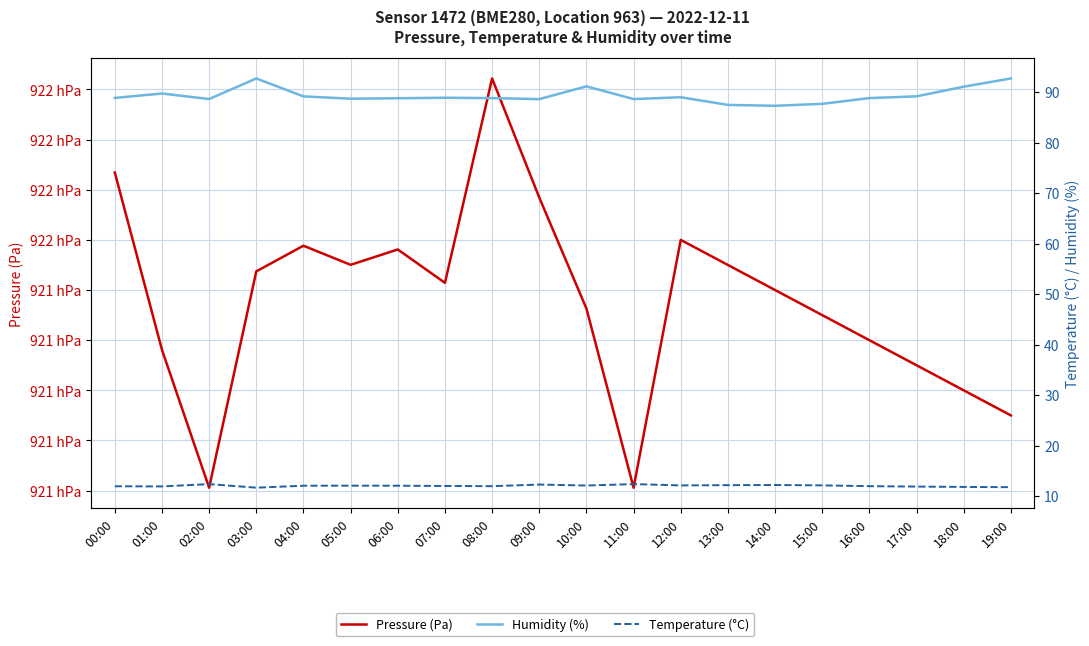

What is the label of the 18th point from the left?

17:00